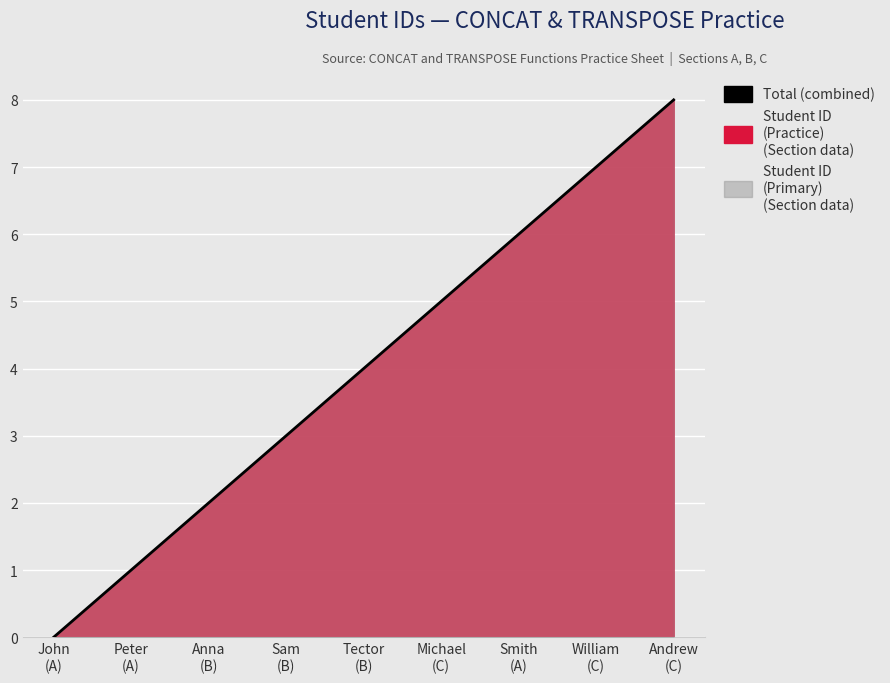

The chart shows a value of -4 at John
(A). True or false?

False